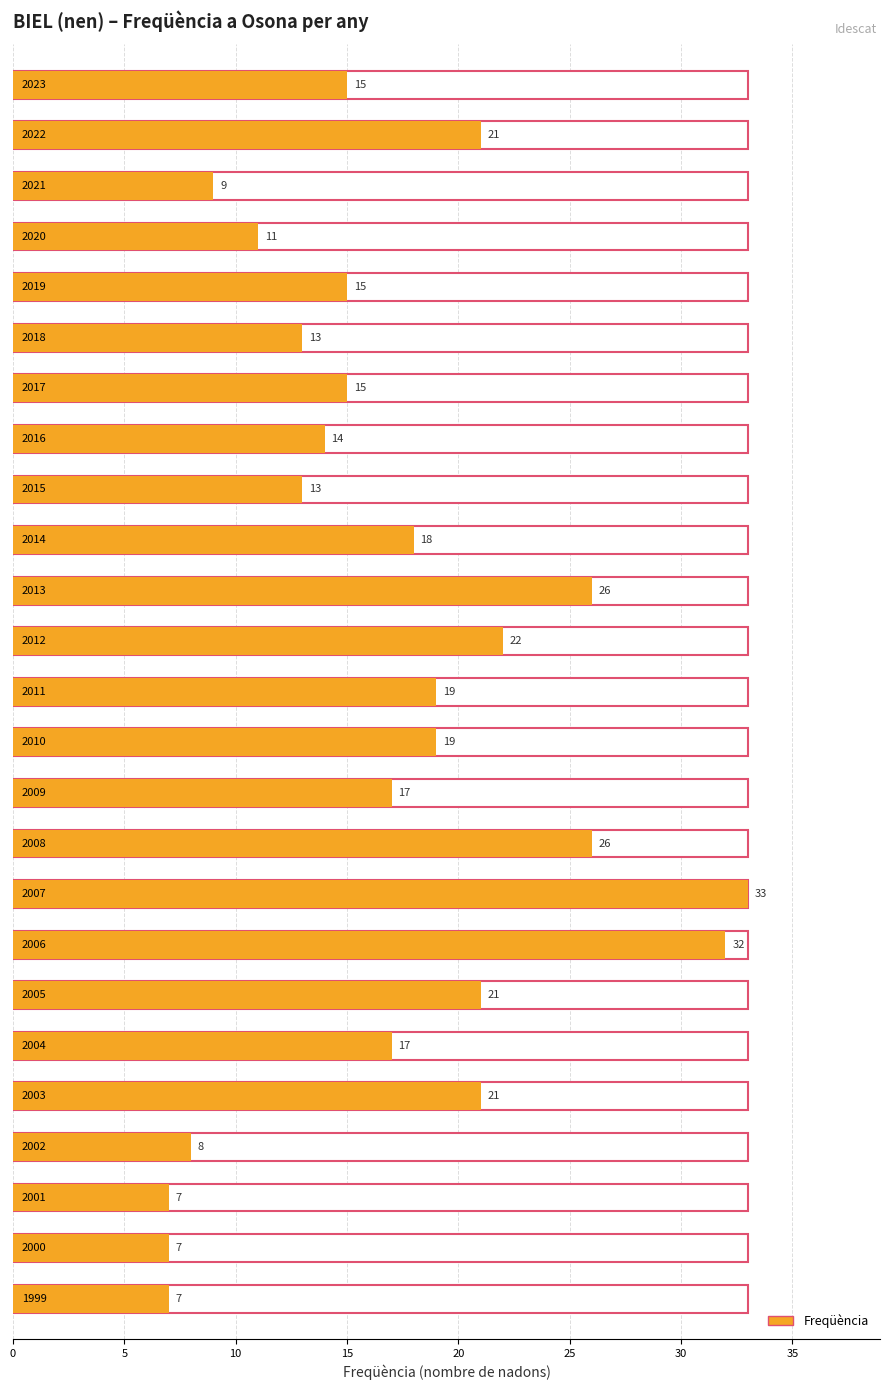

What is the minimum value shown in the chart?

7